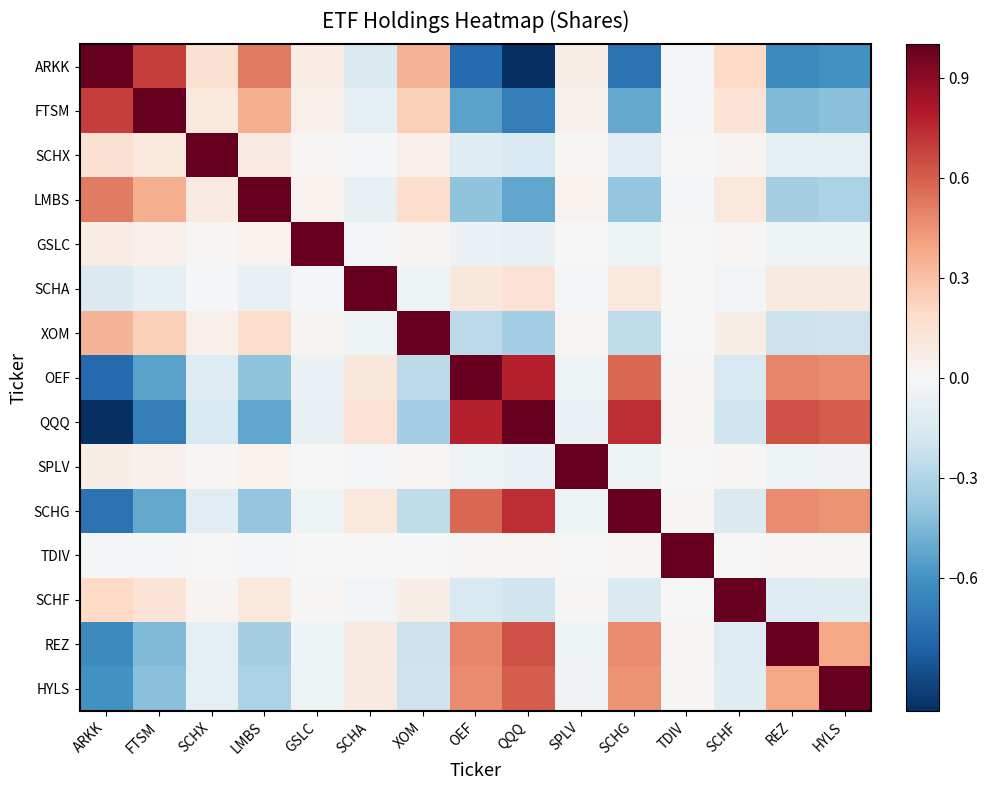

Rank the series at ARKK from lowest to highest value.

QQQ, OEF, SCHG, REZ, HYLS, SCHA, TDIV, SPLV, GSLC, SCHX, SCHF, XOM, LMBS, FTSM, ARKK